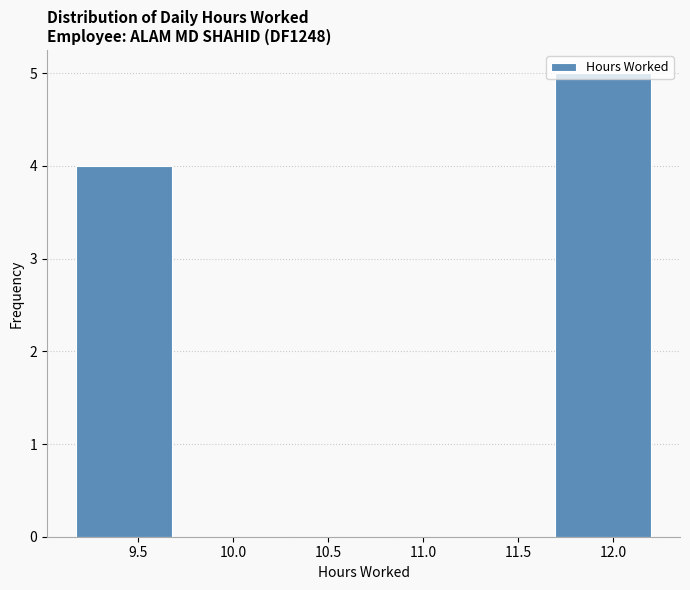

Over which range of the x-axis is the bar tallest?

11.695 to 12.200